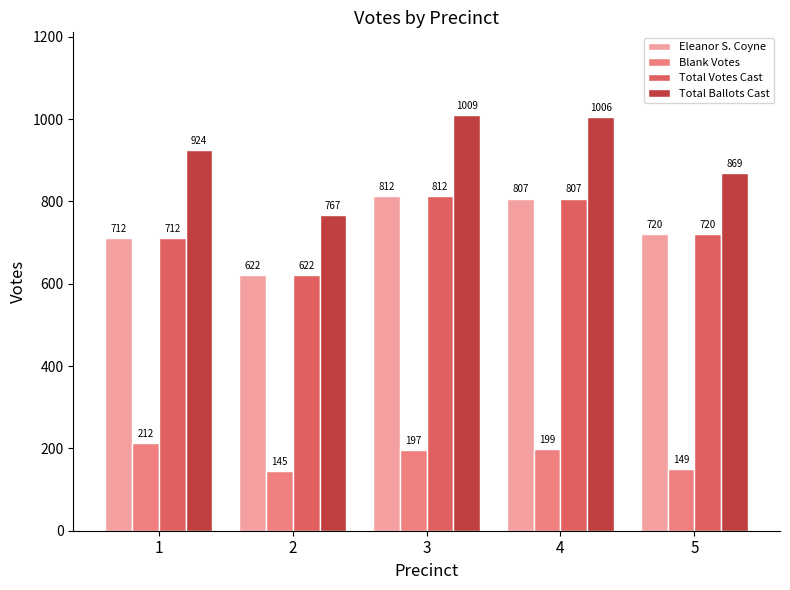

The Eleanor S. Coyne series shows 187 at 5. True or false?

False